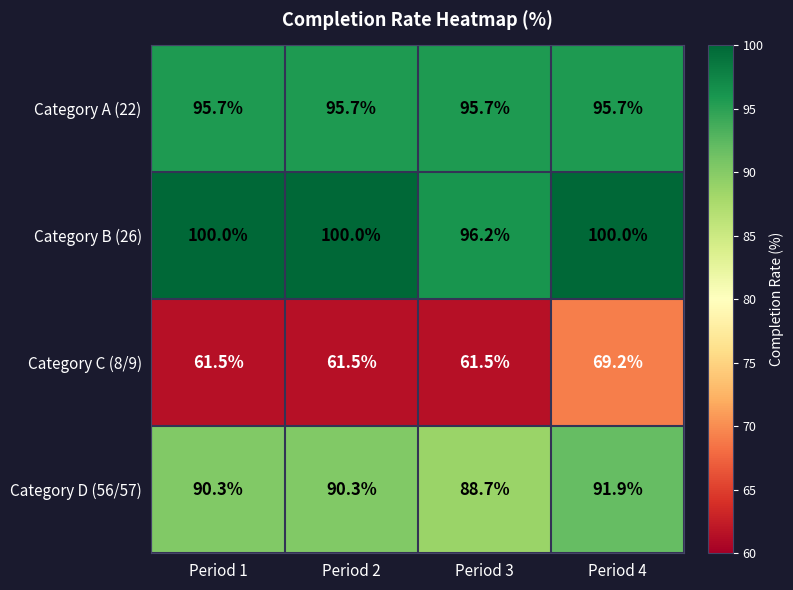

At which category is the sum across all series the highest?

Period 4